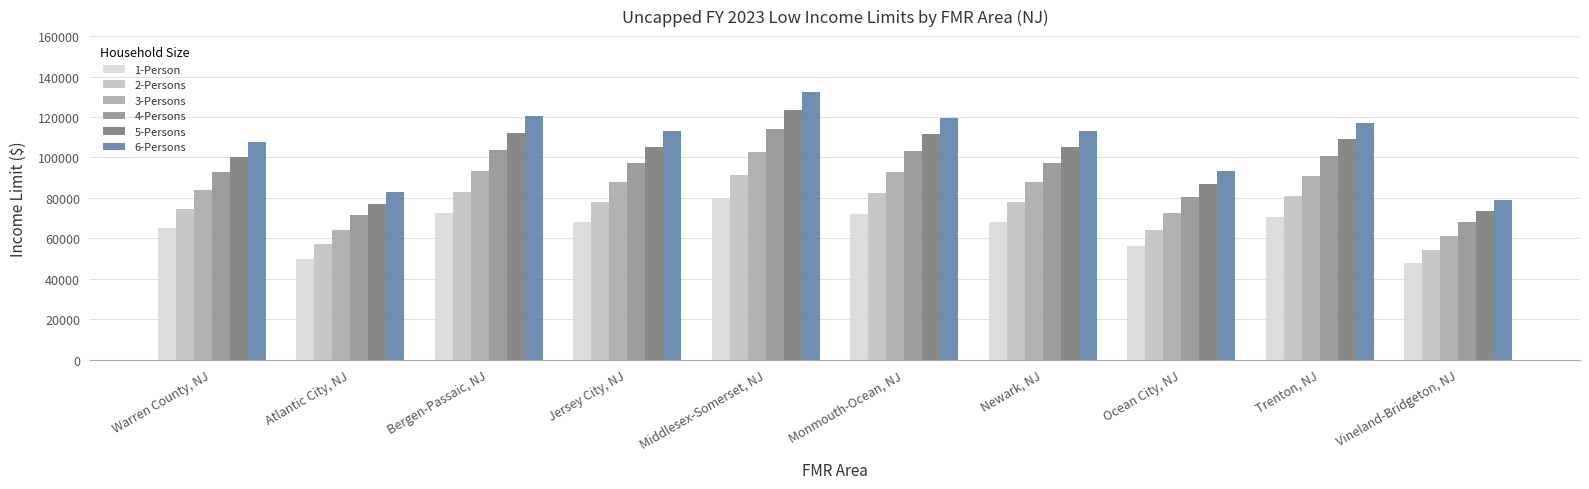

List the labels in order of 2-Persons value, smallest first.

Vineland-Bridgeton, NJ, Atlantic City, NJ, Ocean City, NJ, Warren County, NJ, Jersey City, NJ, Newark, NJ, Trenton, NJ, Monmouth-Ocean, NJ, Bergen-Passaic, NJ, Middlesex-Somerset, NJ